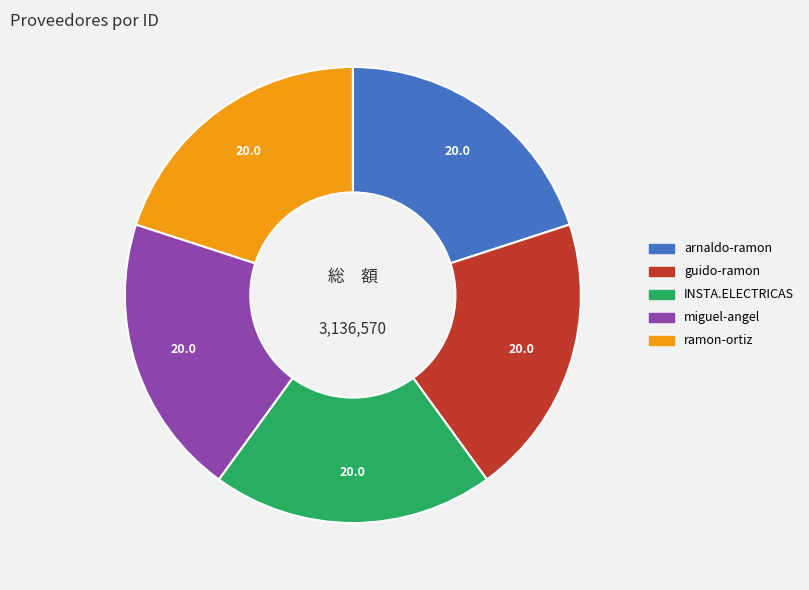

Is there a majority slice in this chart?

No